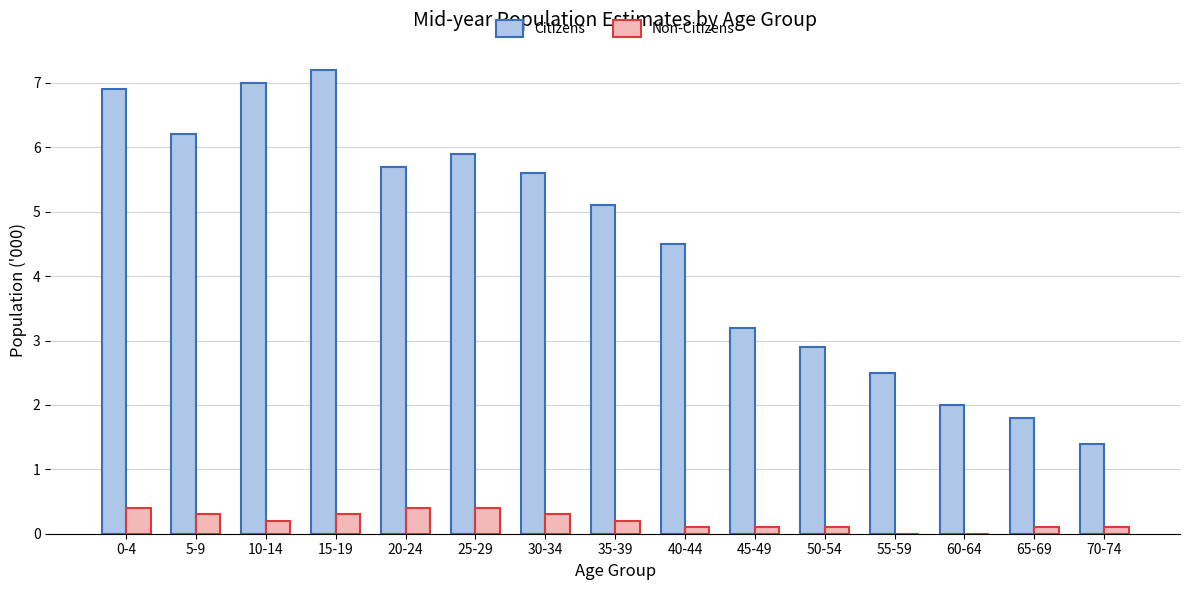

What is the average value of the Citizens series?

4.5